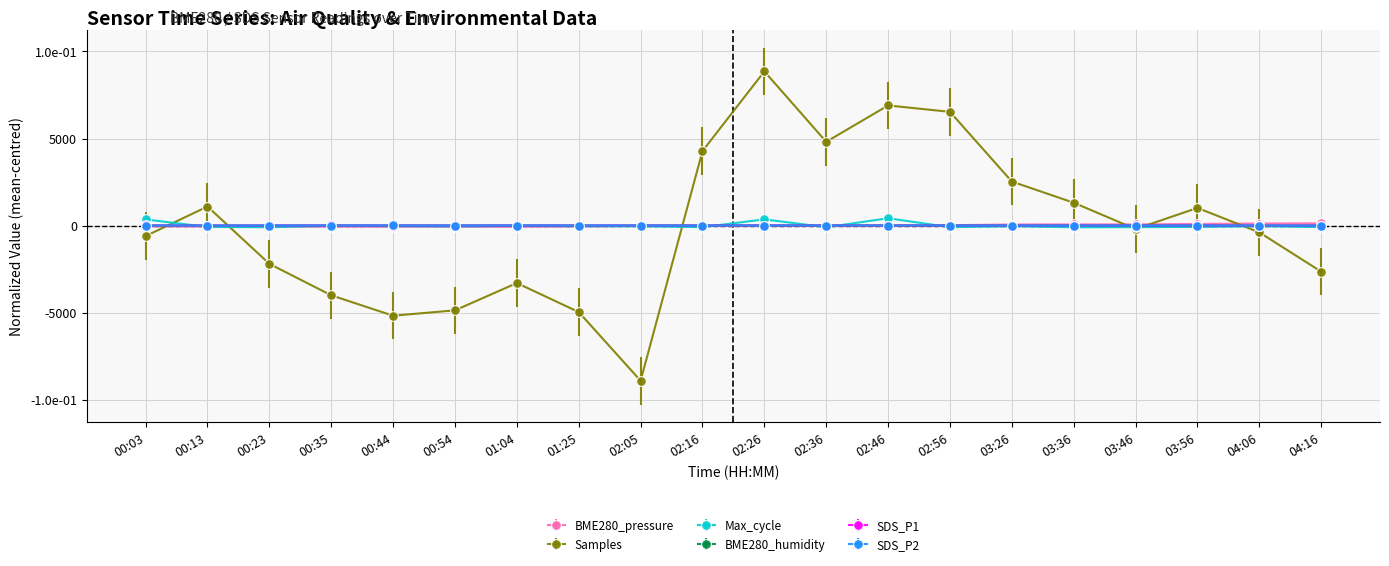

Is this an area chart (filled region under the line)?

No